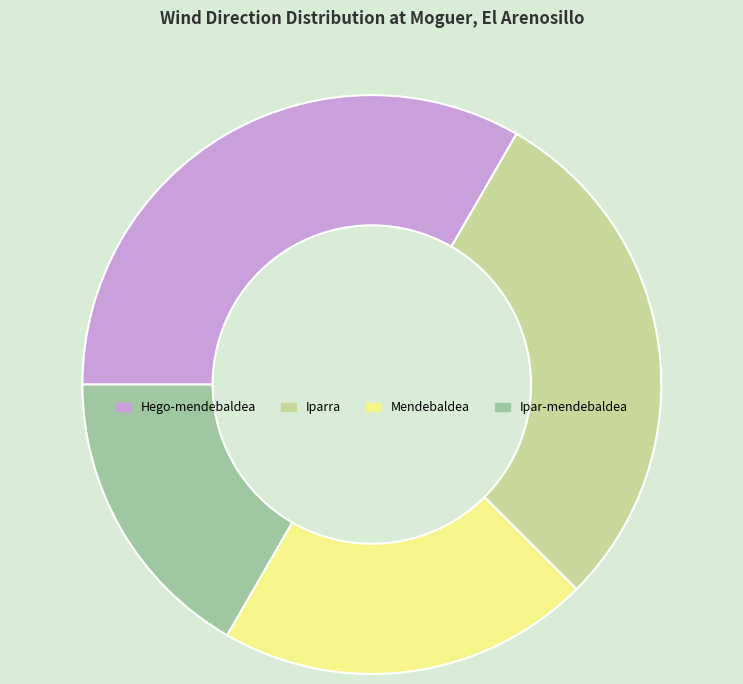

Which category has the biggest portion of the pie?

Hego-mendebaldea